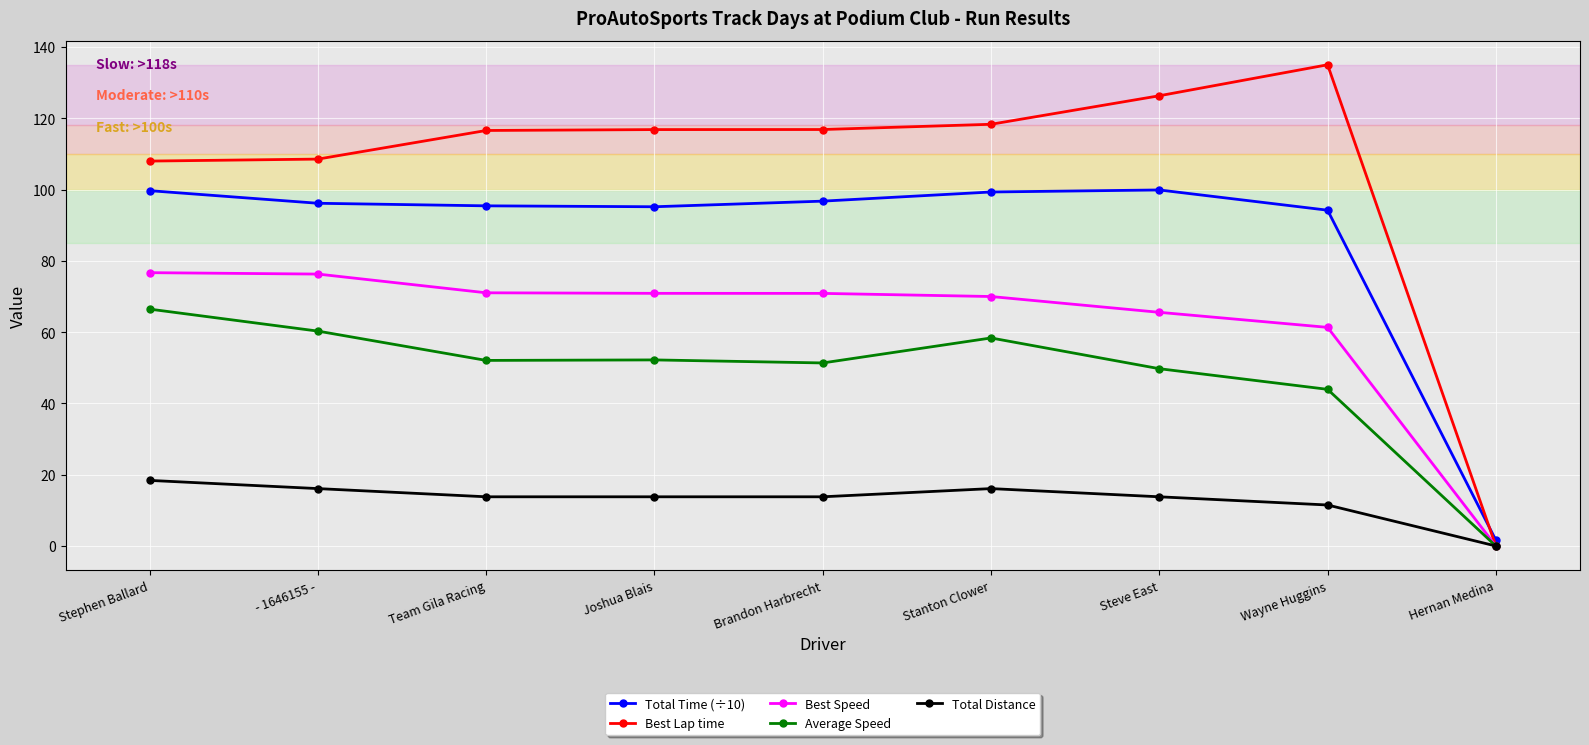

Does the chart display data point markers on the line(s)?

Yes